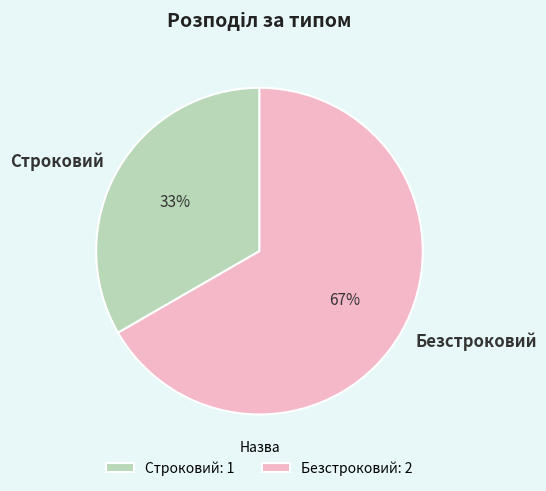

Count the number of slices in the pie.

2